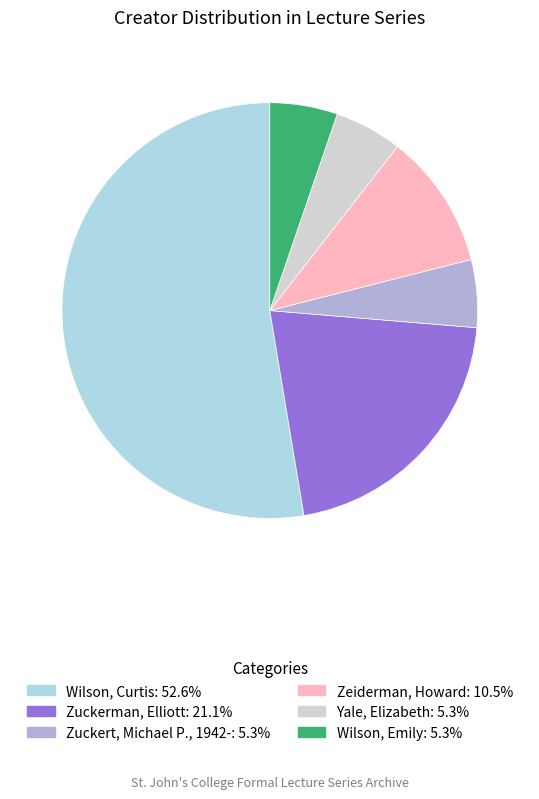

Does any single category account for the majority?

Yes